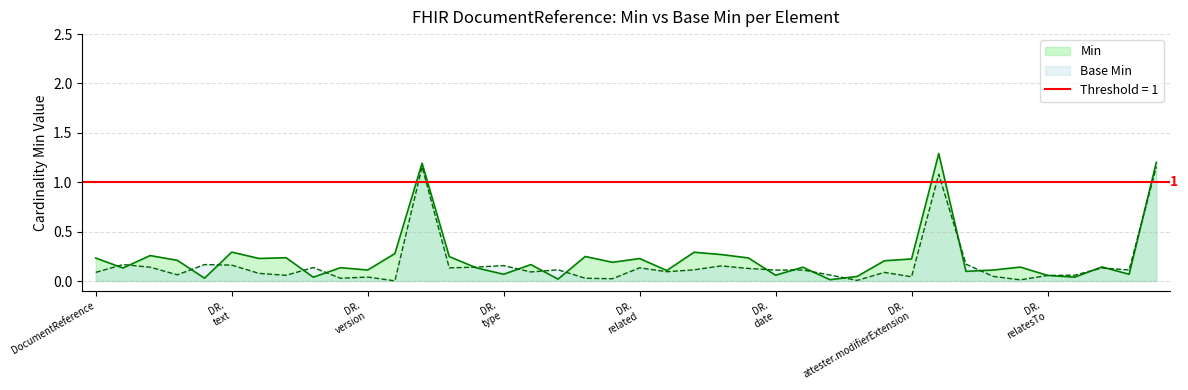

Does the chart have visible grid lines?

Yes